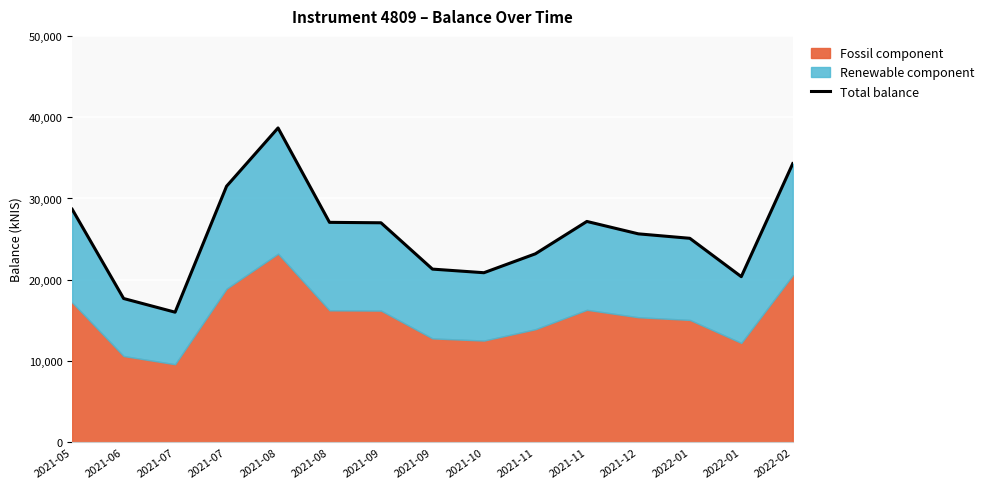

What is the label of the 13th point from the left?

2022-01